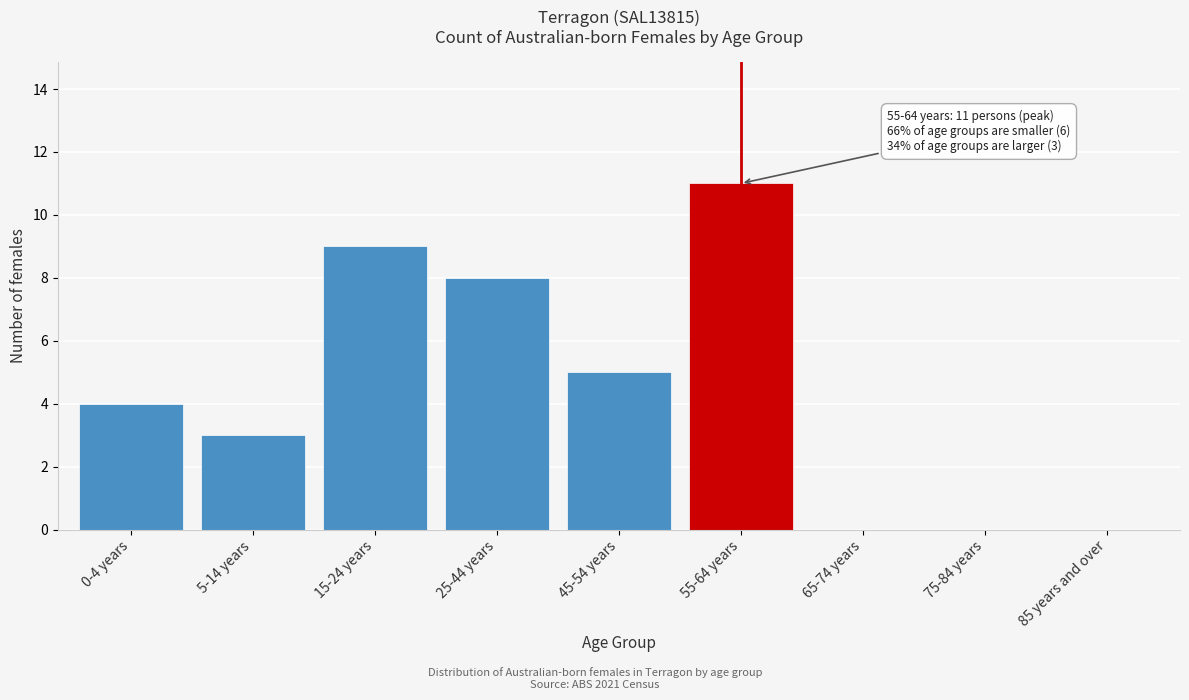

Reading right to left, extract all data points from this chart.

85 years and over=0	75-84 years=0	65-74 years=0	55-64 years=11	45-54 years=5	25-44 years=8	15-24 years=9	5-14 years=3	0-4 years=4